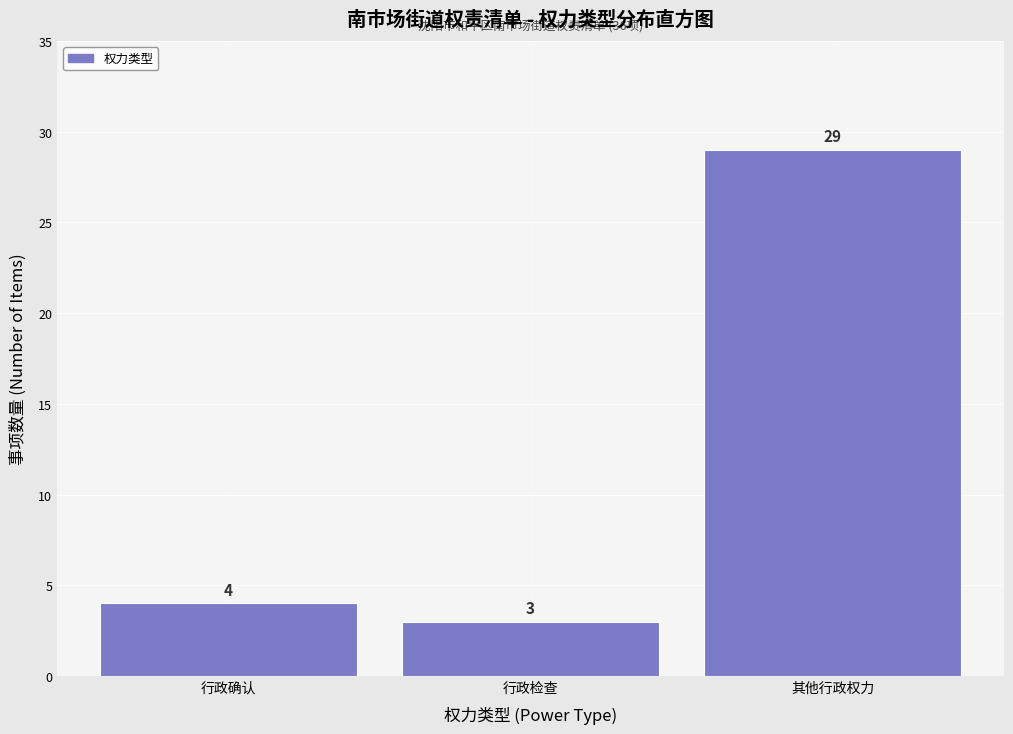

Reading left to right, transcribe all the data shown in this chart.

行政确认=4	行政检查=3	其他行政权力=29